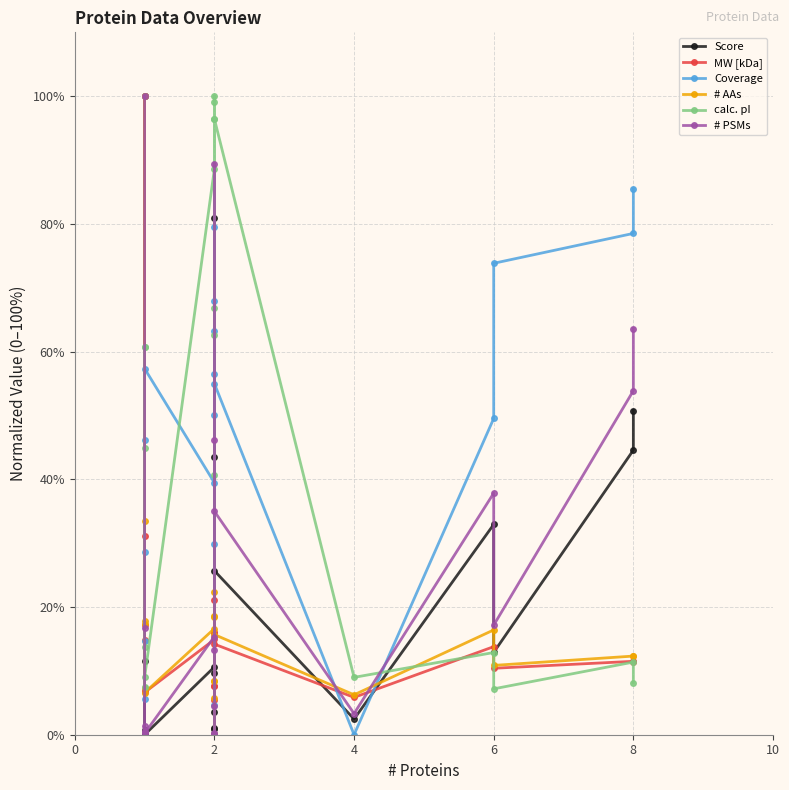

What is the highest value of the calc. pI series?

100.0